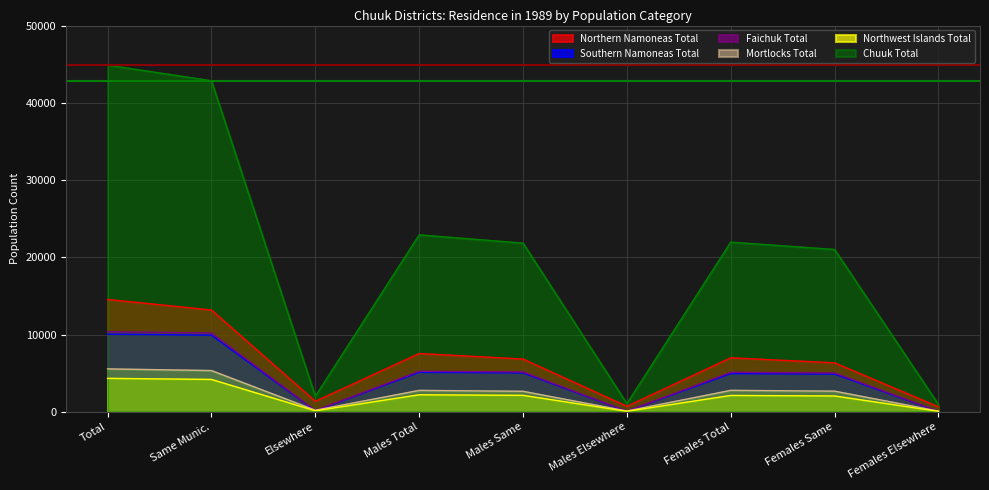

What is the difference between the Mortlocks Total values at Females Same and Males Total?

97